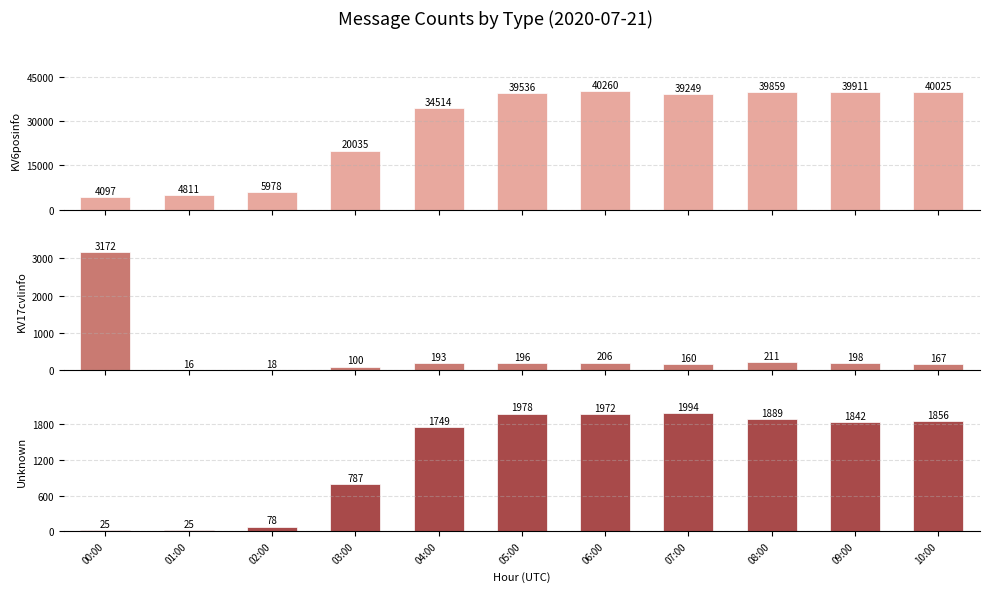

Reading left to right, list all the values displayed in this chart.

KV6posinfo: 4097	4811	5978	20035	34514	39536	40260	39249	39859	39911	40025
KV17cvlinfo: 3172	16	18	100	193	196	206	160	211	198	167
Unknown: 25	25	78	787	1749	1978	1972	1994	1889	1842	1856